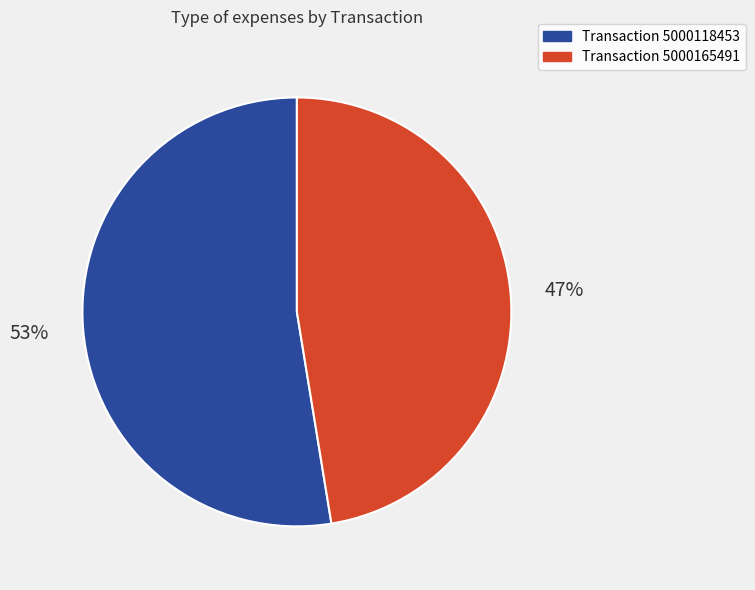

Does any single category account for the majority?

Yes